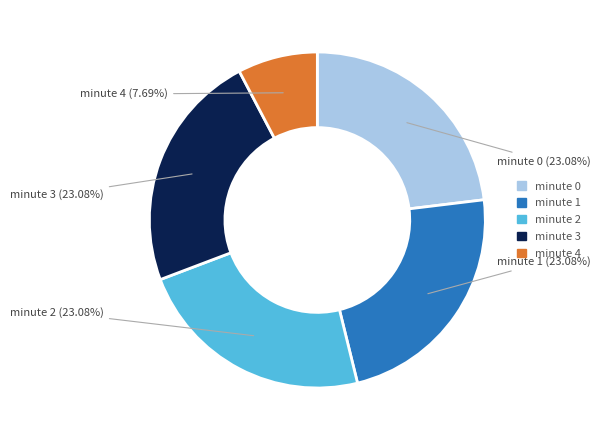

What percentage is NOT represented by minute 4?

92.3%